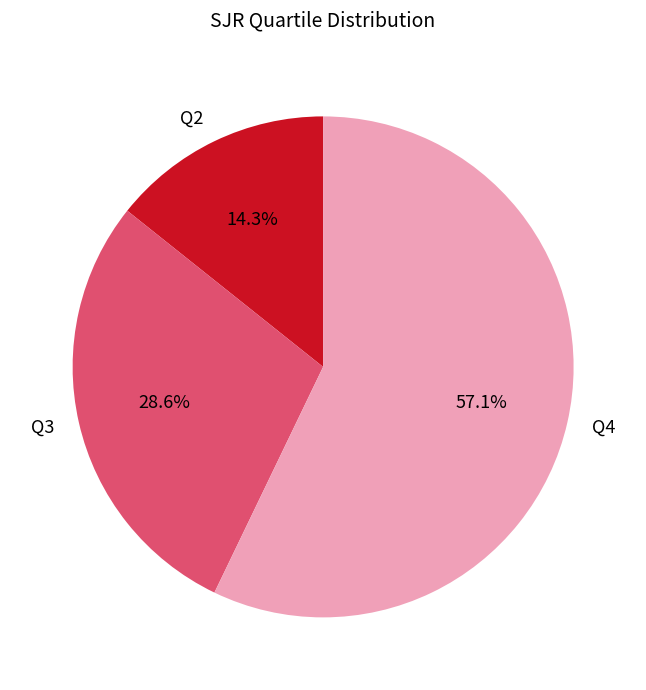

The Q3 slice represents 29% of the pie. True or false?

True